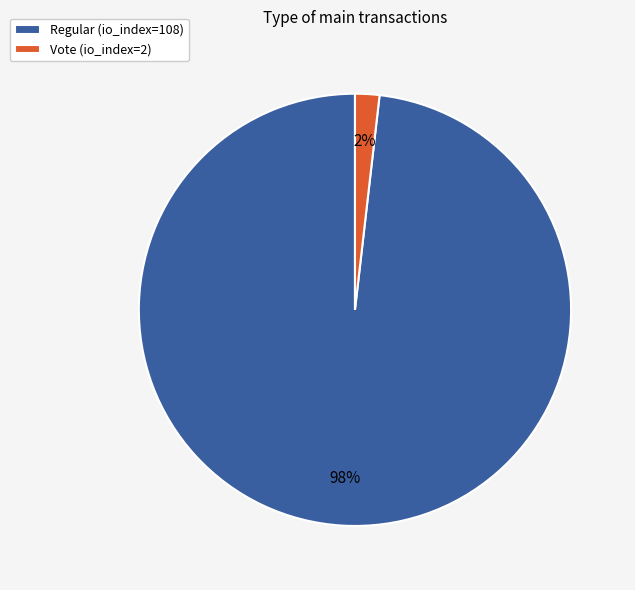

Between Regular (io_index=108) and Vote (io_index=2), which is larger?

Regular (io_index=108)